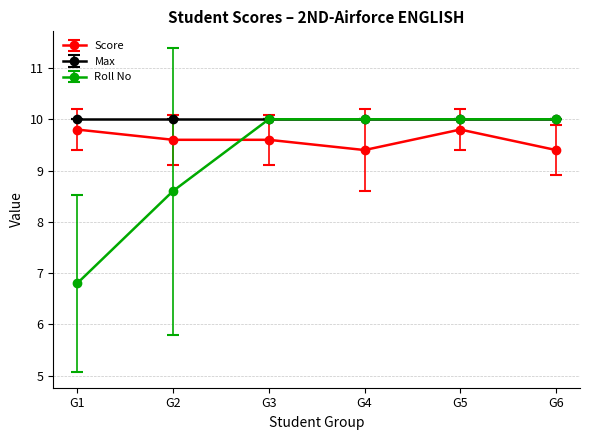

Reading right to left, extract all data points from this chart.

Score: G6=9.4	G5=9.8	G4=9.4	G3=9.6	G2=9.6	G1=9.8
Max: G6=10.0	G5=10.0	G4=10.0	G3=10.0	G2=10.0	G1=10.0
Roll No: G6=10.0	G5=10.0	G4=10.0	G3=10.0	G2=8.6	G1=6.8